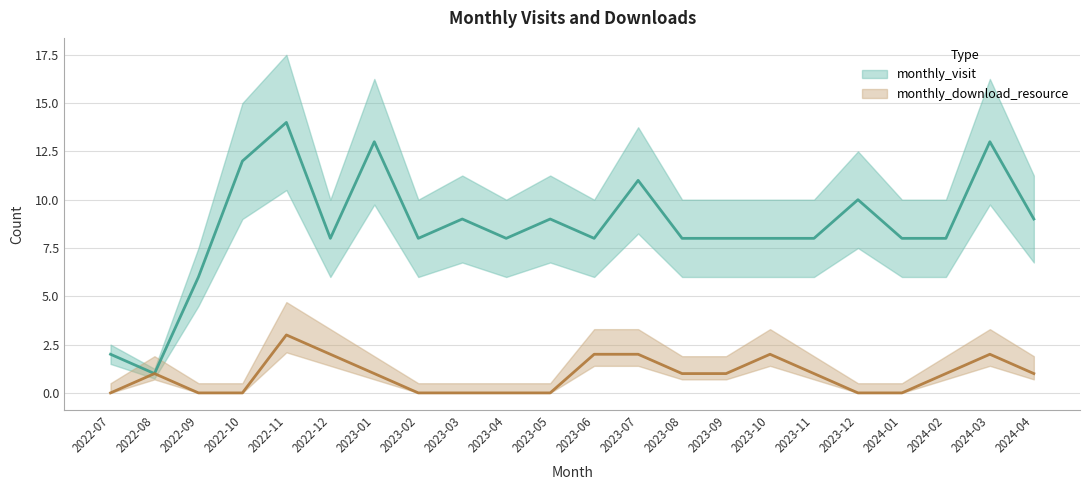

What is the difference between the second highest and second lowest values in the monthly_visit series?

11